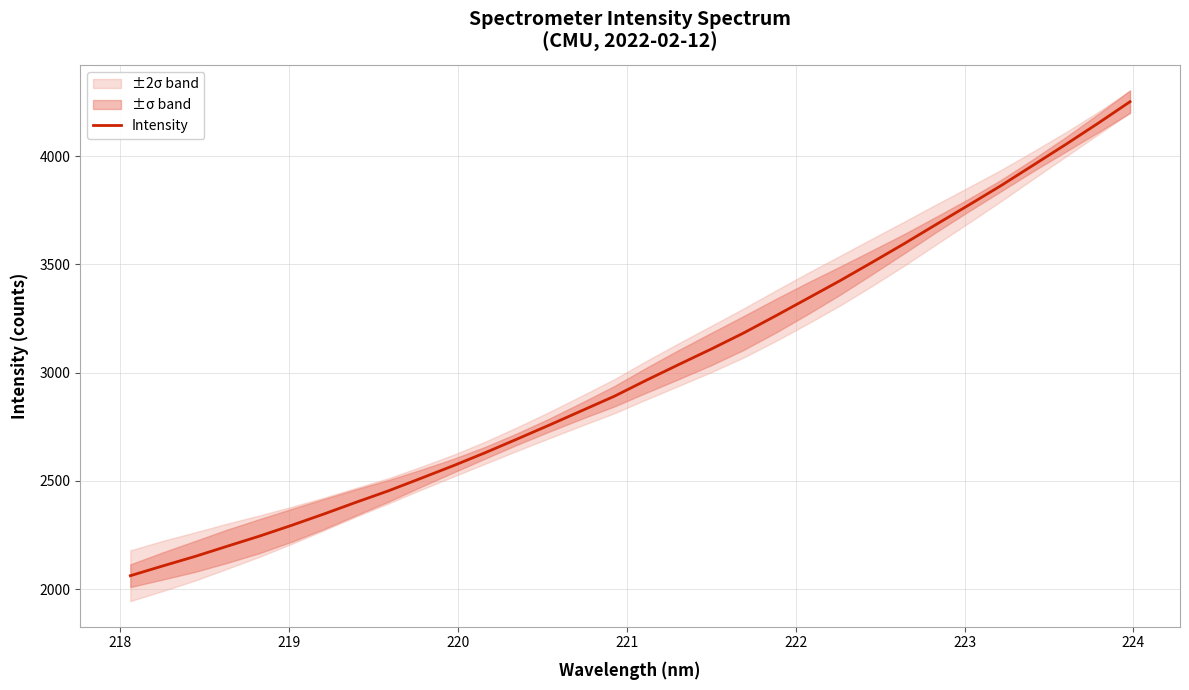

What is the value of the 23rd point from the left?

3425.2